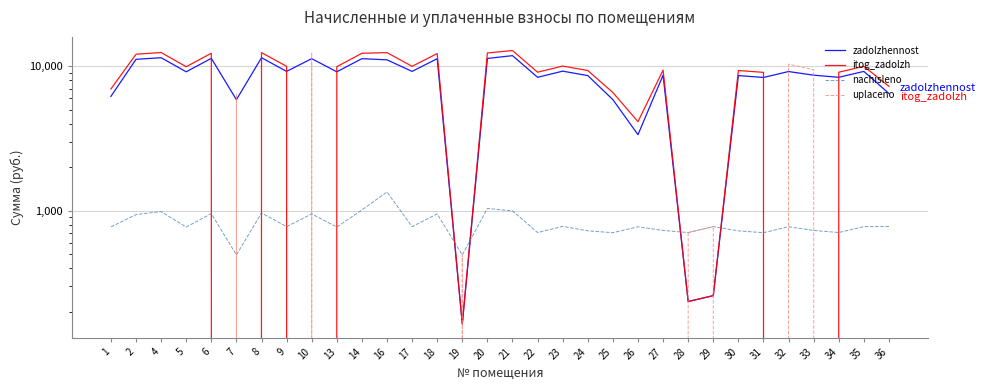

At 2, list the series in order from largest to smallest.

itog_zadolzh, zadolzhennost, nachisleno, uplaceno